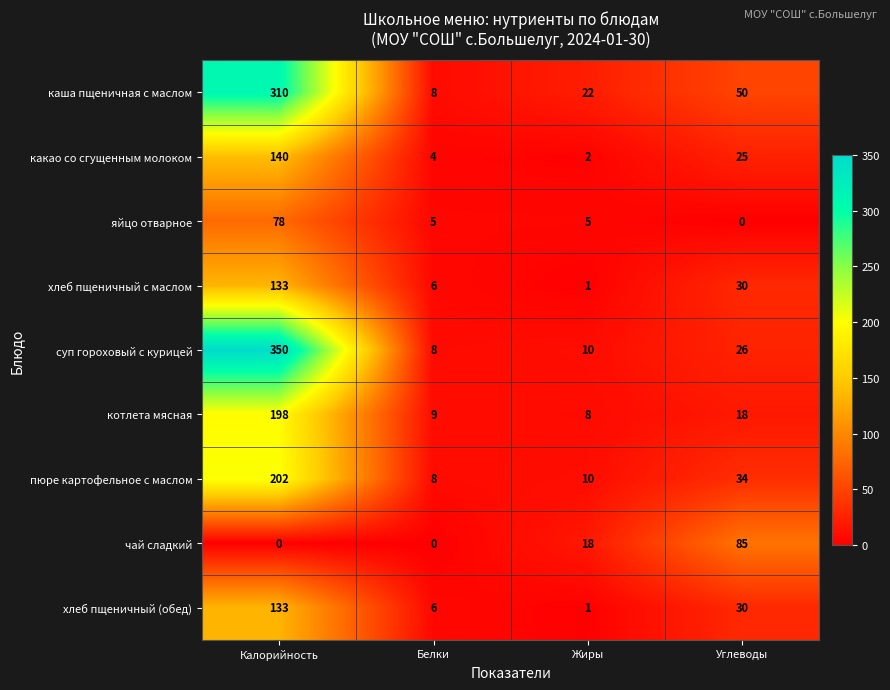

What is the average value of the какао со сгущенным молоком series?

43